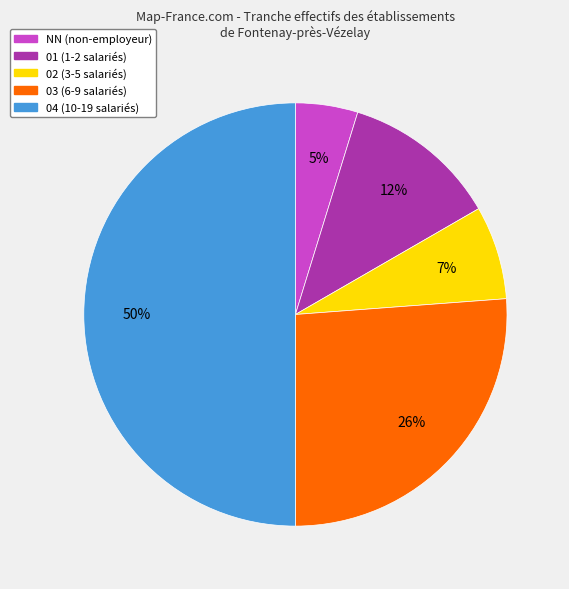

What is the largest slice in the pie chart?

04